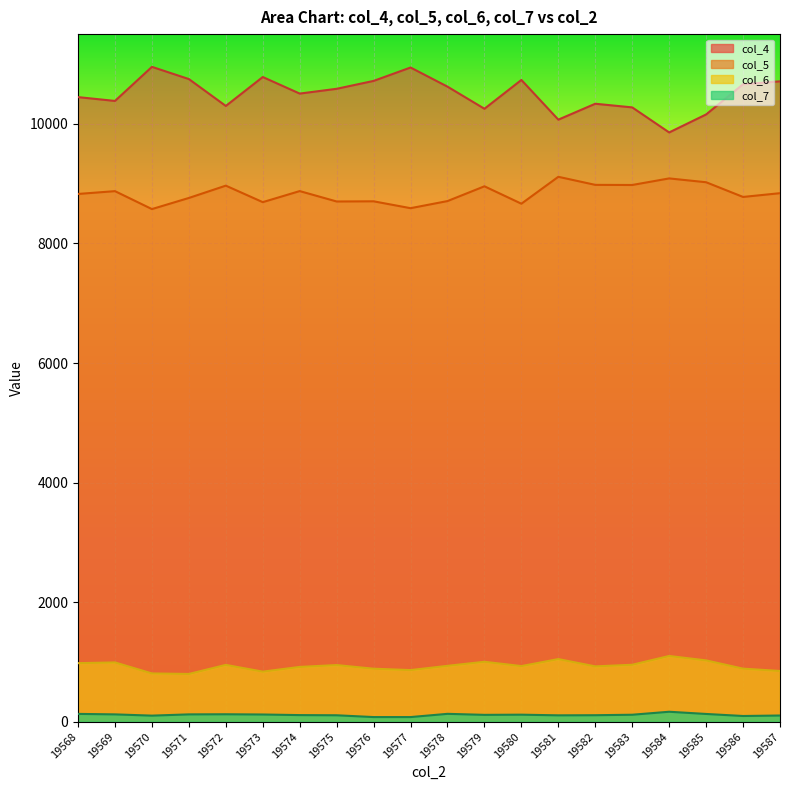

Is the value of col_4 at 19580 greater than the value of col_7 at 19568?

Yes